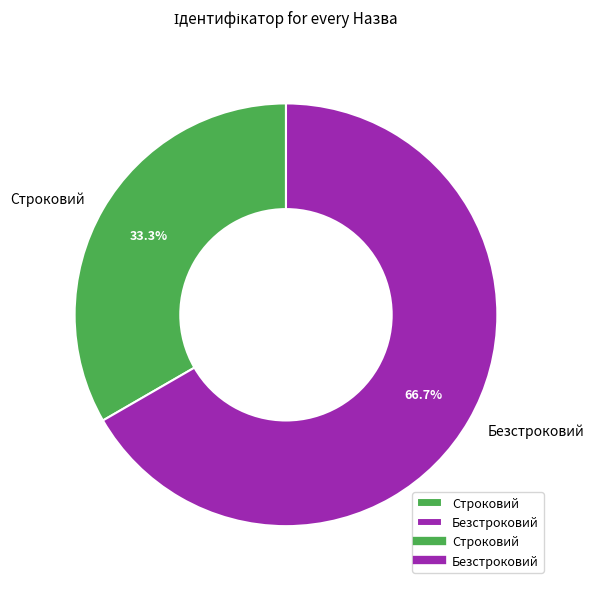

Count the number of slices in the pie.

2